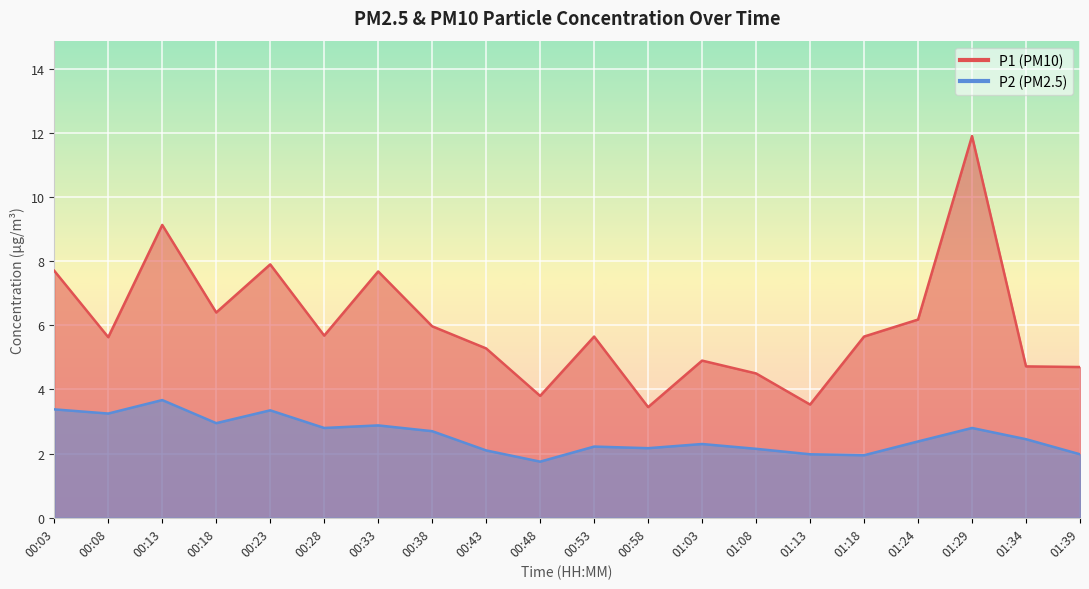

Reading left to right, extract all data points from this chart.

P1: 7.7	5.6	9.1	6.4	7.9	5.7	7.7	6.0	5.3	3.8	5.7	3.5	4.9	4.5	3.5	5.7	6.2	11.9	4.7	4.7
P2: 3.4	3.2	3.7	3.0	3.4	2.8	2.9	2.7	2.1	1.8	2.2	2.2	2.3	2.1	2.0	1.9	2.4	2.8	2.5	2.0